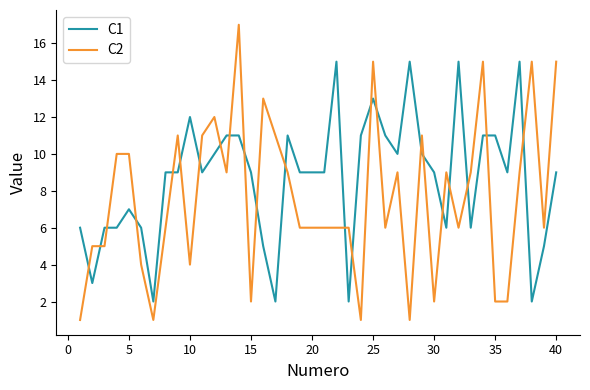

Which series has the widest spread of values?

C2